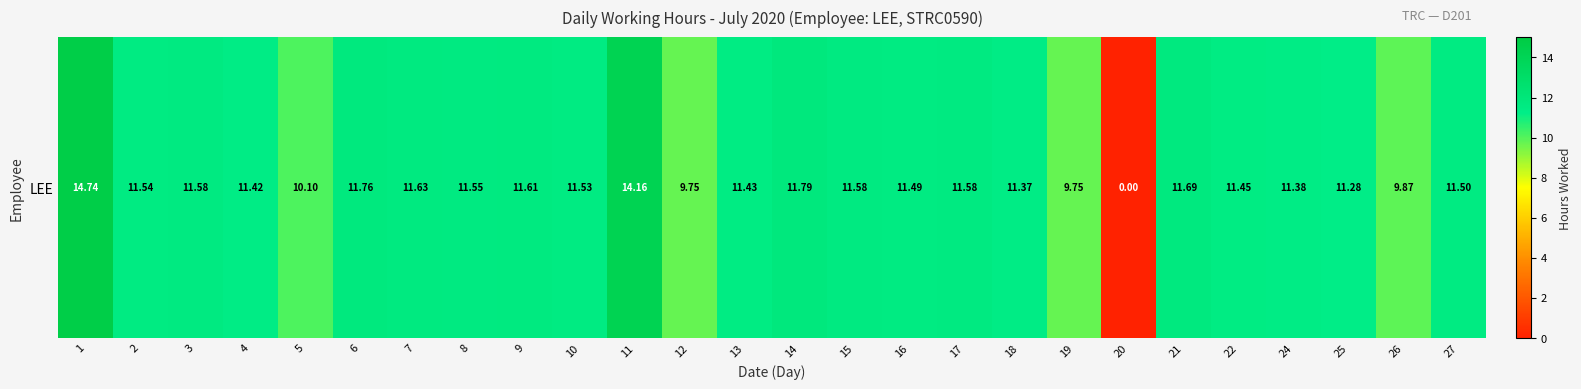

Which has a higher value, 22 or 6?

6